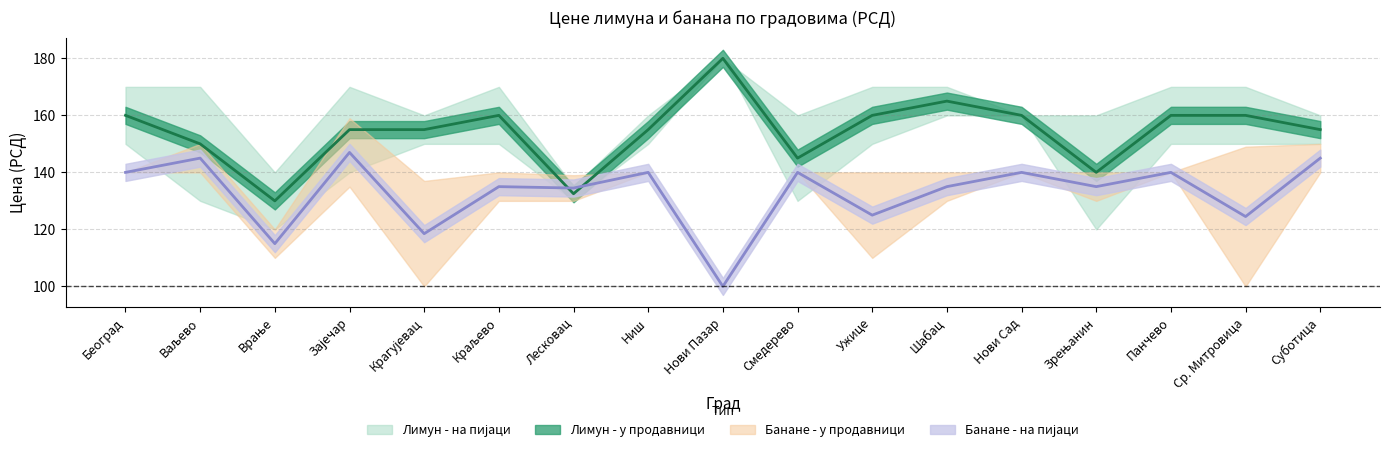

What are all the series names shown in the legend?

Лимун - на пијаци, Лимун - у продавници, Банане - у продавници, Банане - на пијаци